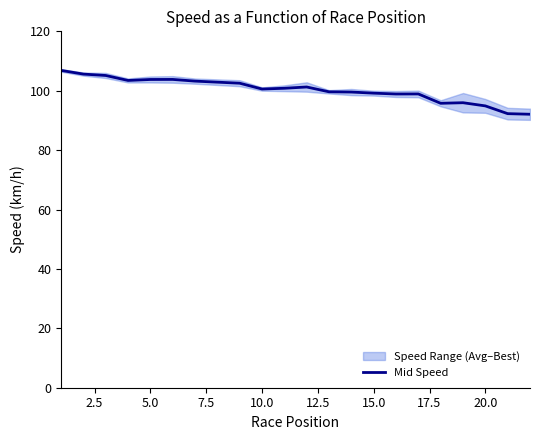

How many points are higher than both their immediate neighbors (excluding endpoints)?

4